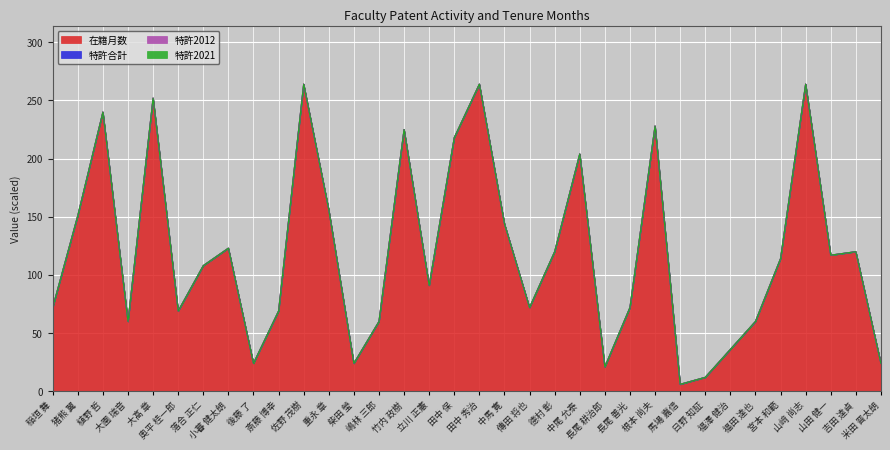

Reading right to left, list all the values displayed in this chart.

在籍月数: 24	120	117	264	114	60	36	12	6	228	72	21	204	120	72	144	264	218	91	225	60	24	156	264	69	24	123	108	69	252	60	240	151	72
特許合計: 0	0	0	0	0	0	0	0	0	0	0	0	0	0	0	0	0	0	0	0	0	0	0	0	0	0	0	0	0	0	0	0	0	0
特許2012: 0	0	0	0	0	0	0	0	0	0	0	0	0	0	0	0	0	0	0	0	0	0	0	0	0	0	0	0	0	0	0	0	0	0
特許2021: 0	0	0	0	0	0	0	0	0	0	0	0	0	0	0	0	0	0	0	0	0	0	0	0	0	0	0	0	0	0	0	0	0	0